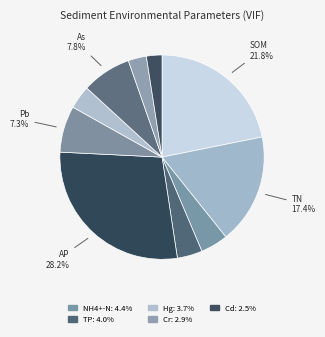

What is the smallest slice in the pie chart?

Cd